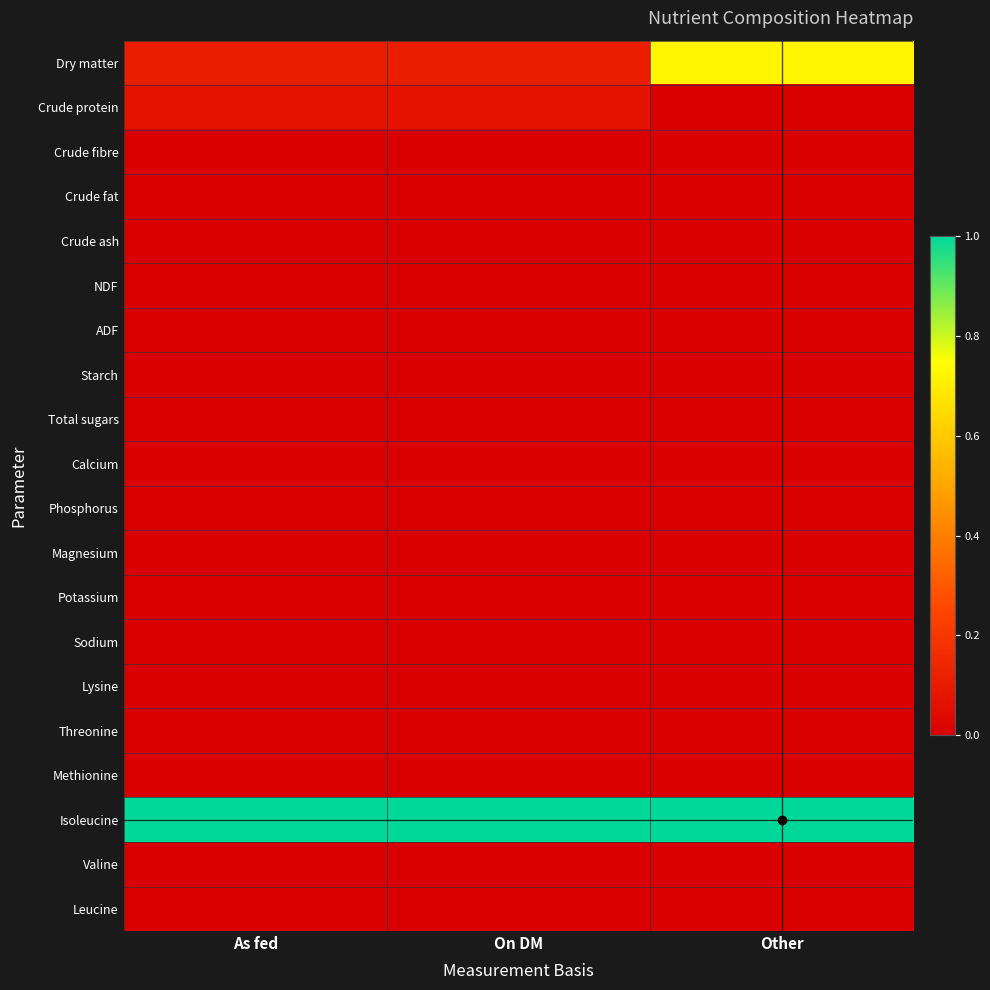

What is the spread (max minus min) of values at On DM?

1.0